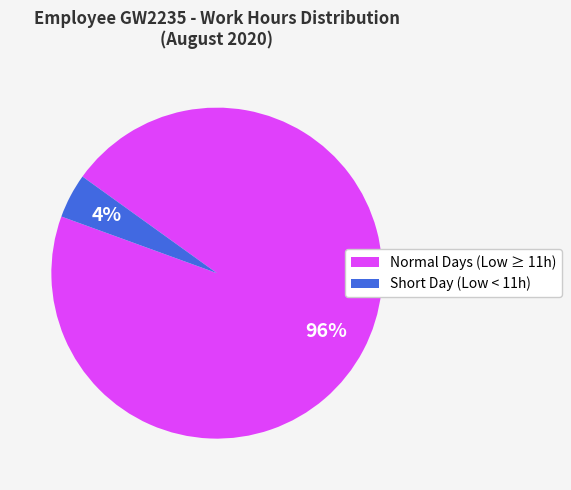

How many segments does this pie chart have?

2